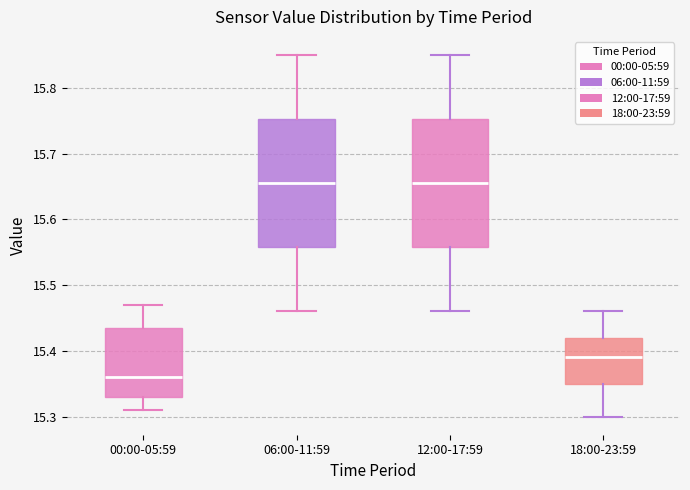

Reading left to right, transcribe this box plot: for each box, give where its median line is, the range the box spans, and where its two whiskers end, as read against the y-axis. The values are not printed on the chart, so give them approximately, as read against the axis.

00:00-05:59: median 15.36, box 15.33 to 15.44, whiskers 15.31 to 15.47
06:00-11:59: median 15.66, box 15.56 to 15.75, whiskers 15.46 to 15.85
12:00-17:59: median 15.66, box 15.56 to 15.75, whiskers 15.46 to 15.85
18:00-23:59: median 15.39, box 15.35 to 15.42, whiskers 15.30 to 15.46